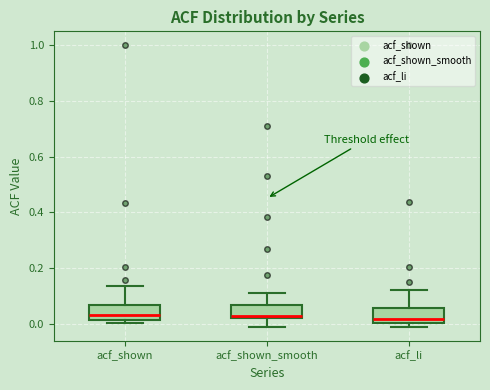

Reading left to right, transcribe this box plot: for each box, give where its median line is, the range the box spans, and where its two whiskers end, as read against the y-axis. The values are not printed on the chart, so give them approximately, as read against the axis.

acf_shown: median 0.02 (just above the box's lower edge), box 0.02 to 0.06, whiskers 0.00 to 0.14
acf_shown_smooth: median 0.02 (just above the box's lower edge), box 0.02 to 0.06, whiskers -0.02 to 0.10
acf_li: median 0.02, box 0.00 to 0.06, whiskers -0.02 to 0.12